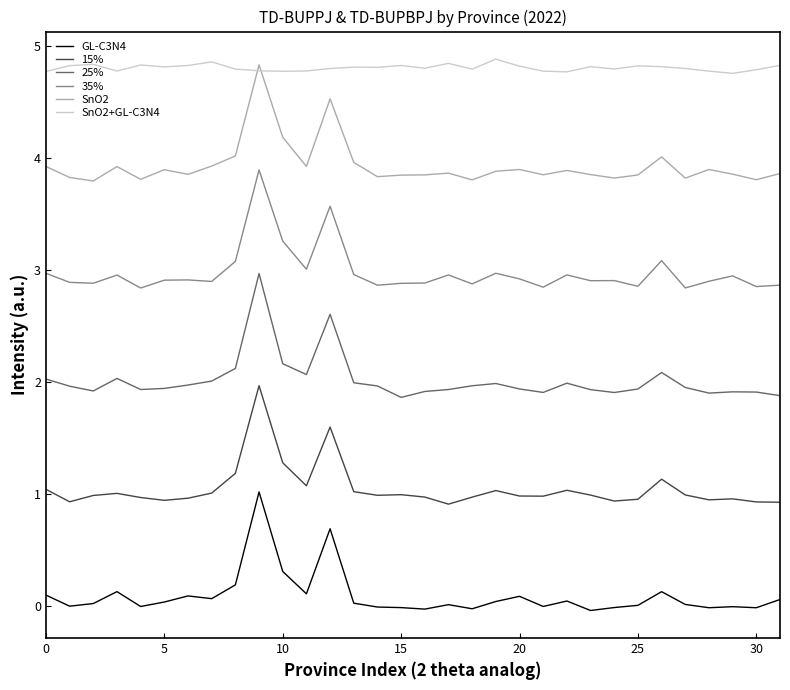

Which series has the widest spread of values?

25%